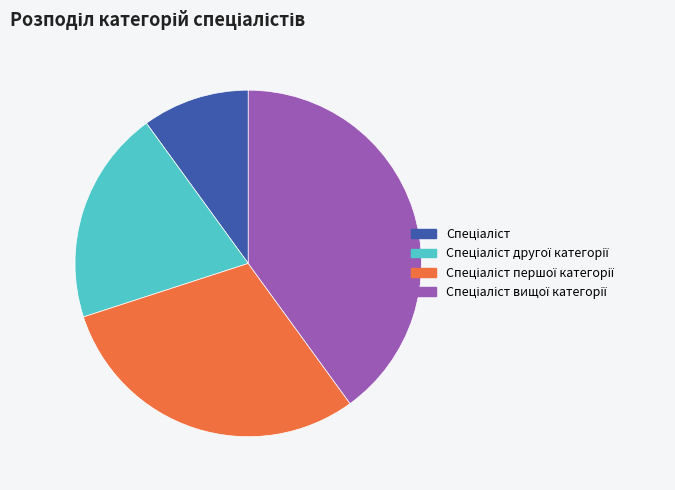

Is there any slice that represents more than half of the pie?

No